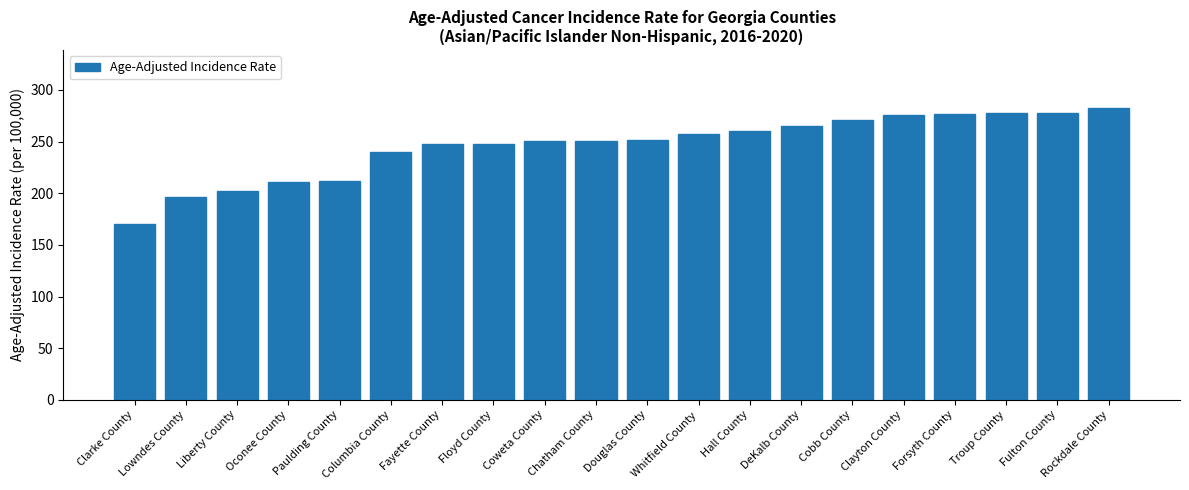

True or false: the data shows 275.4 at Clayton County.

True